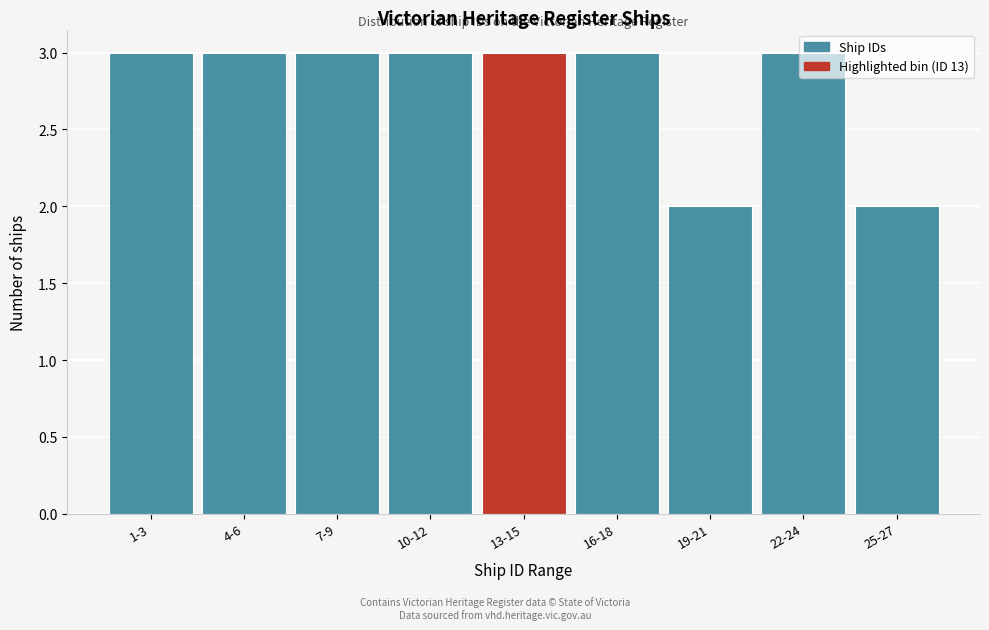

What is the sum of all values?

25